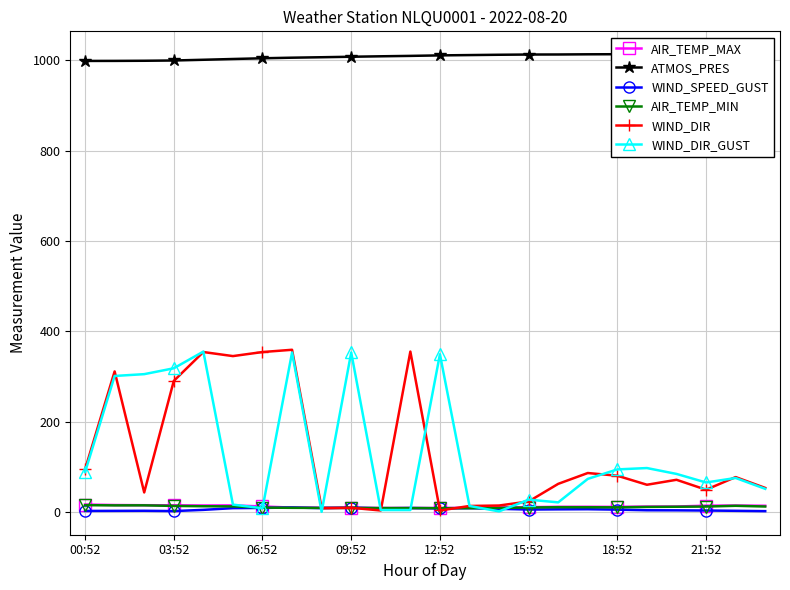

After their last crossing, which series has the higher values: AIR_TEMP_MIN or WIND_DIR?

WIND_DIR